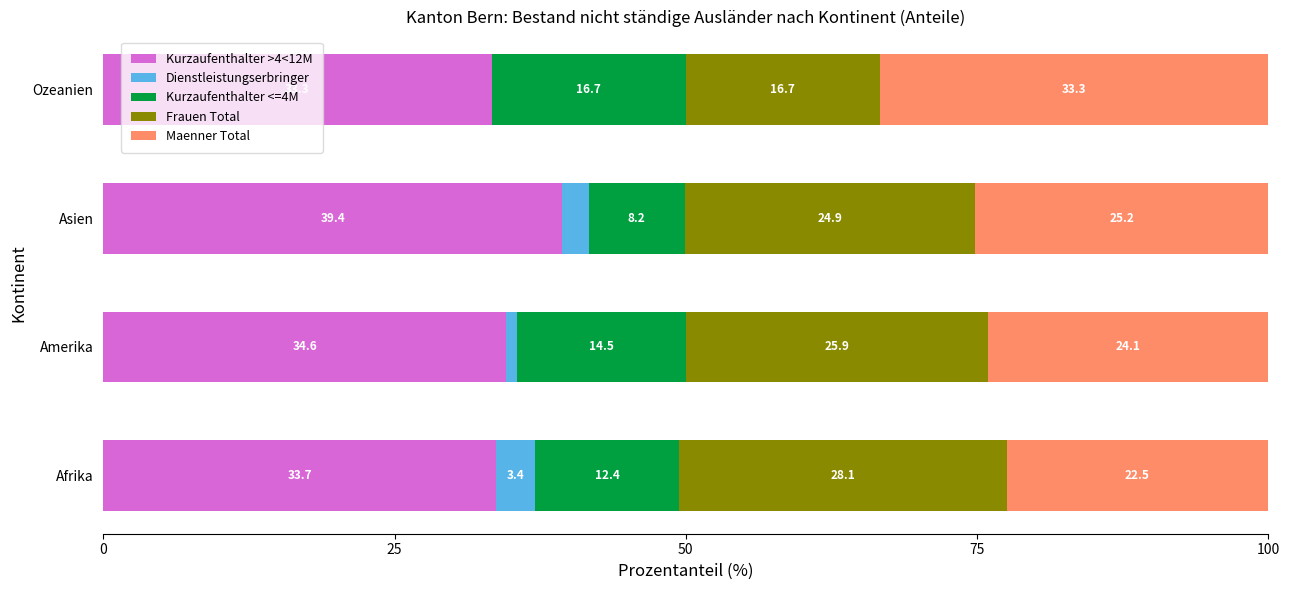

What is the sum of all Kurzaufenthalter >4<12M values?

141.0